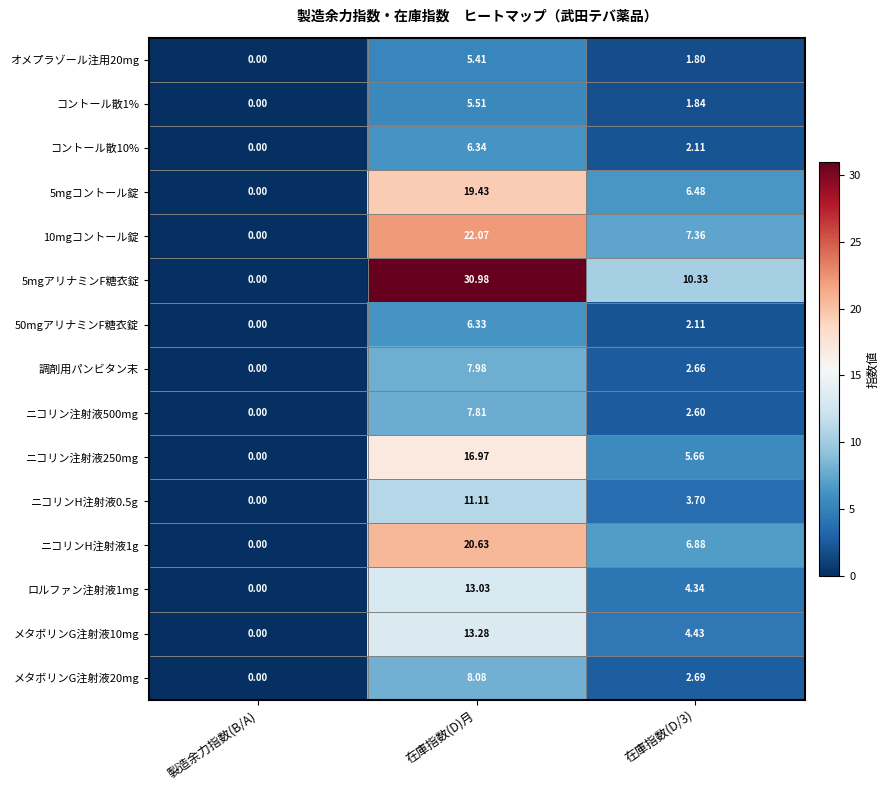

How many positive values does the ニコリン注射液500mg series have?

2